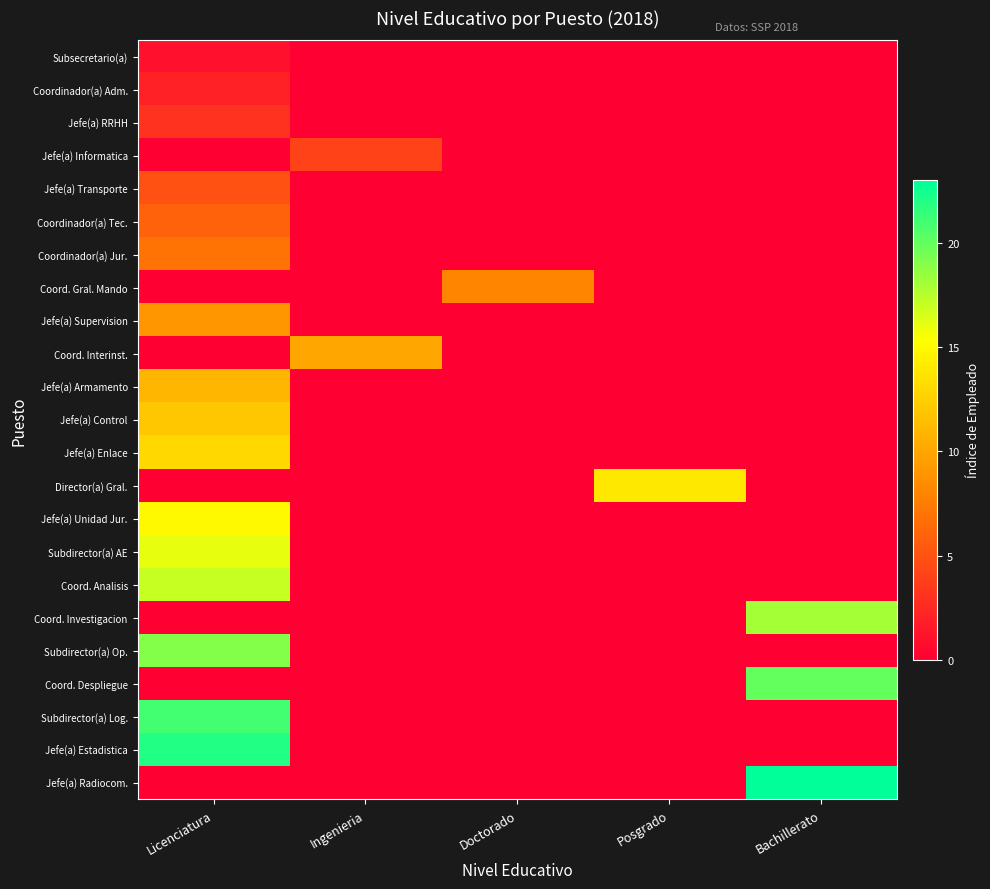

Reading left to right, what are all the values shown in this chart?

Subsecretario(a): Licenciatura=1	Ingenieria=0	Doctorado=0	Posgrado=0	Bachillerato=0
Coordinador(a) Adm.: Licenciatura=2	Ingenieria=0	Doctorado=0	Posgrado=0	Bachillerato=0
Jefe(a) RRHH: Licenciatura=3	Ingenieria=0	Doctorado=0	Posgrado=0	Bachillerato=0
Jefe(a) Informatica: Licenciatura=0	Ingenieria=4	Doctorado=0	Posgrado=0	Bachillerato=0
Jefe(a) Transporte: Licenciatura=5	Ingenieria=0	Doctorado=0	Posgrado=0	Bachillerato=0
Coordinador(a) Tec.: Licenciatura=6	Ingenieria=0	Doctorado=0	Posgrado=0	Bachillerato=0
Coordinador(a) Jur.: Licenciatura=7	Ingenieria=0	Doctorado=0	Posgrado=0	Bachillerato=0
Coord. Gral. Mando: Licenciatura=0	Ingenieria=0	Doctorado=8	Posgrado=0	Bachillerato=0
Jefe(a) Supervision: Licenciatura=9	Ingenieria=0	Doctorado=0	Posgrado=0	Bachillerato=0
Coord. Interinst.: Licenciatura=0	Ingenieria=10	Doctorado=0	Posgrado=0	Bachillerato=0
Jefe(a) Armamento: Licenciatura=11	Ingenieria=0	Doctorado=0	Posgrado=0	Bachillerato=0
Jefe(a) Control: Licenciatura=12	Ingenieria=0	Doctorado=0	Posgrado=0	Bachillerato=0
Jefe(a) Enlace: Licenciatura=13	Ingenieria=0	Doctorado=0	Posgrado=0	Bachillerato=0
Director(a) Gral.: Licenciatura=0	Ingenieria=0	Doctorado=0	Posgrado=14	Bachillerato=0
Jefe(a) Unidad Jur.: Licenciatura=15	Ingenieria=0	Doctorado=0	Posgrado=0	Bachillerato=0
Subdirector(a) AE: Licenciatura=16	Ingenieria=0	Doctorado=0	Posgrado=0	Bachillerato=0
Coord. Analisis: Licenciatura=17	Ingenieria=0	Doctorado=0	Posgrado=0	Bachillerato=0
Coord. Investigacion: Licenciatura=0	Ingenieria=0	Doctorado=0	Posgrado=0	Bachillerato=18
Subdirector(a) Op.: Licenciatura=19	Ingenieria=0	Doctorado=0	Posgrado=0	Bachillerato=0
Coord. Despliegue: Licenciatura=0	Ingenieria=0	Doctorado=0	Posgrado=0	Bachillerato=20
Subdirector(a) Log.: Licenciatura=21	Ingenieria=0	Doctorado=0	Posgrado=0	Bachillerato=0
Jefe(a) Estadistica: Licenciatura=22	Ingenieria=0	Doctorado=0	Posgrado=0	Bachillerato=0
Jefe(a) Radiocom.: Licenciatura=0	Ingenieria=0	Doctorado=0	Posgrado=0	Bachillerato=23